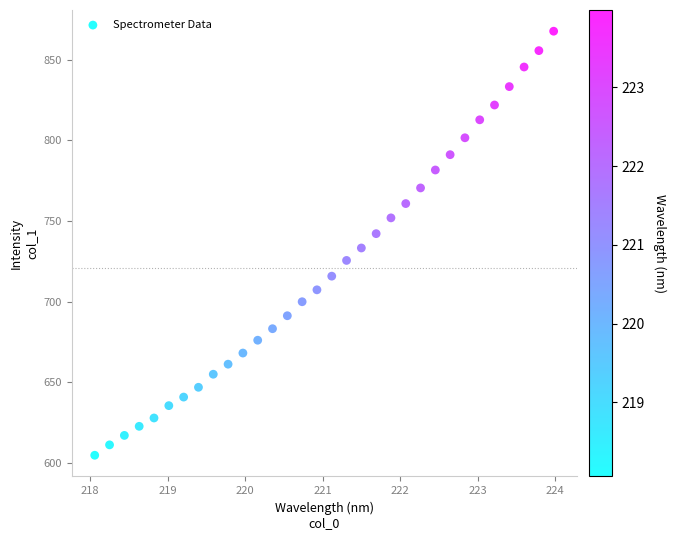

What is the range of Y values (max minus min)?

262.8